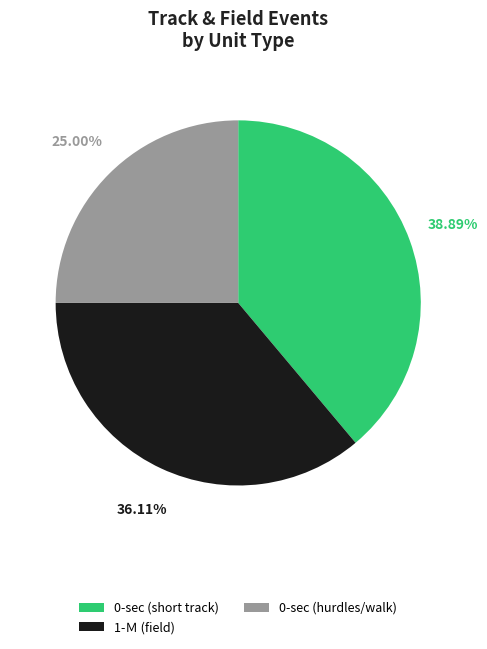

Which slice is the smallest?

0-sec (hurdles/walk)